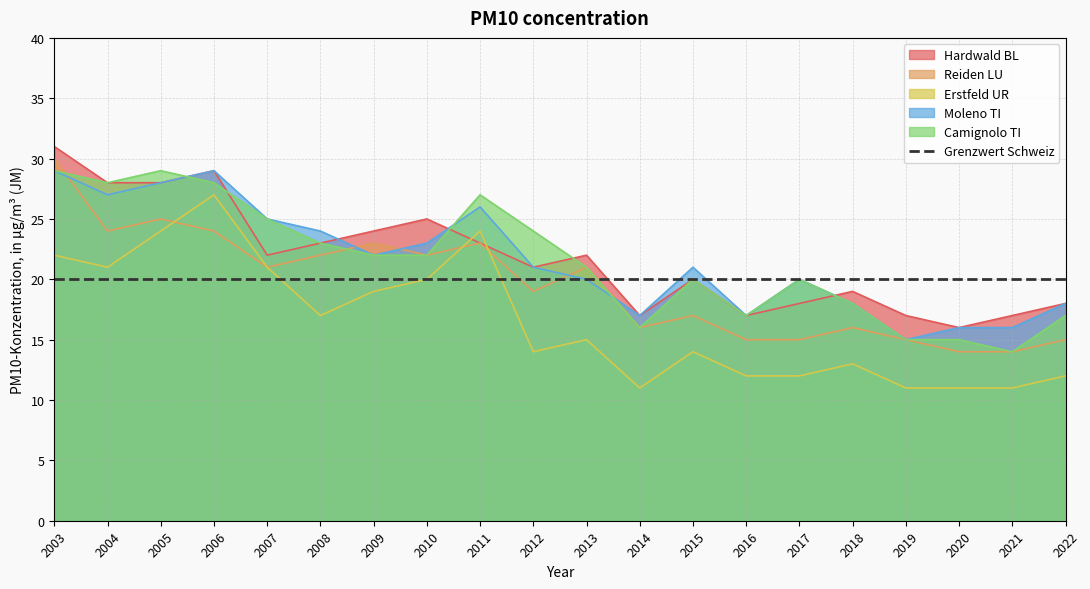

How many lines are shown in the chart?

6